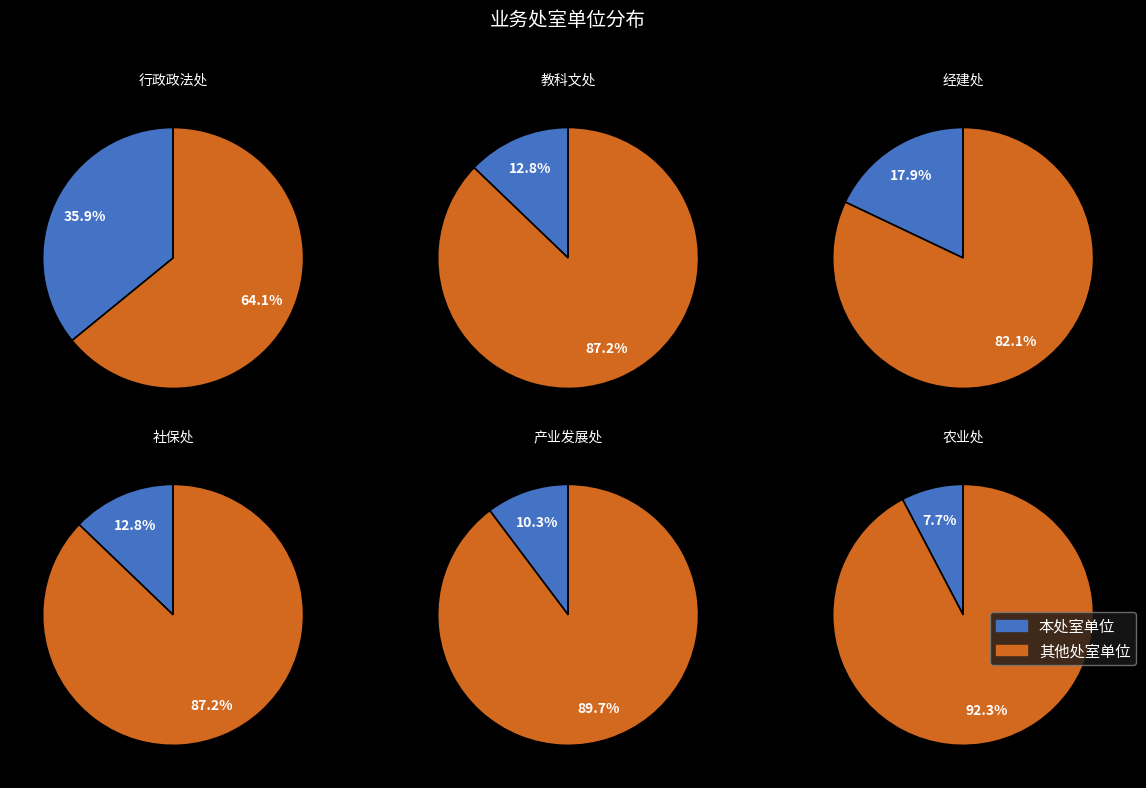

What is the ratio of the value at 经建处 to the value at 社保处?

1.4